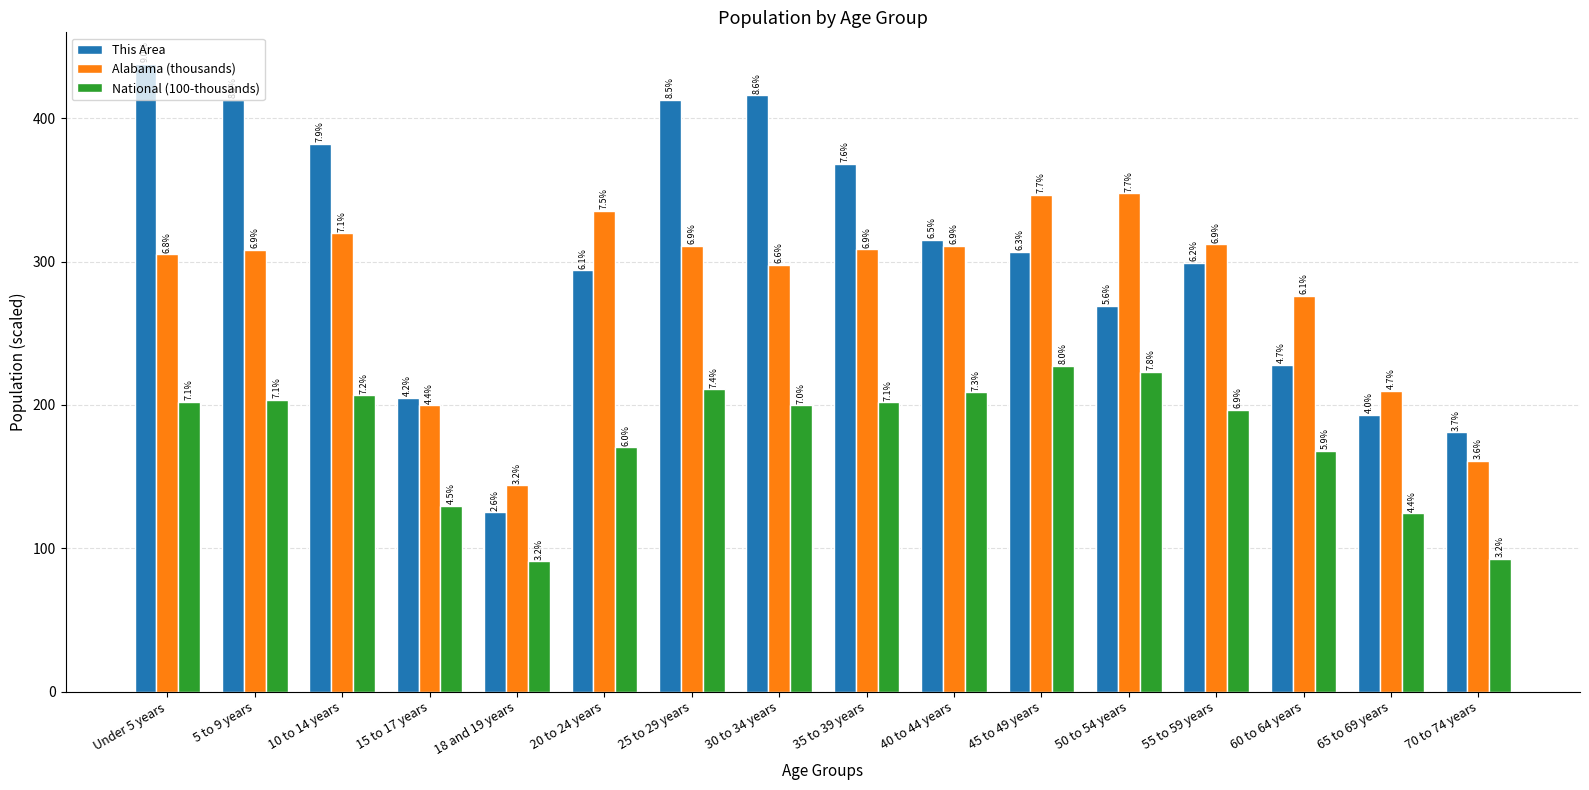

Is it true that This Area equals 368.0 at 35 to 39 years?

True